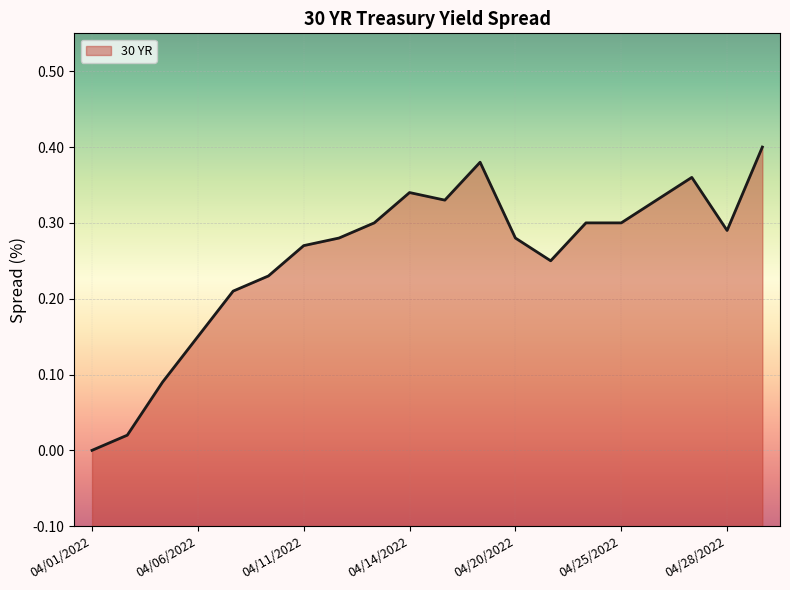

What is the sum of all values?

5.1